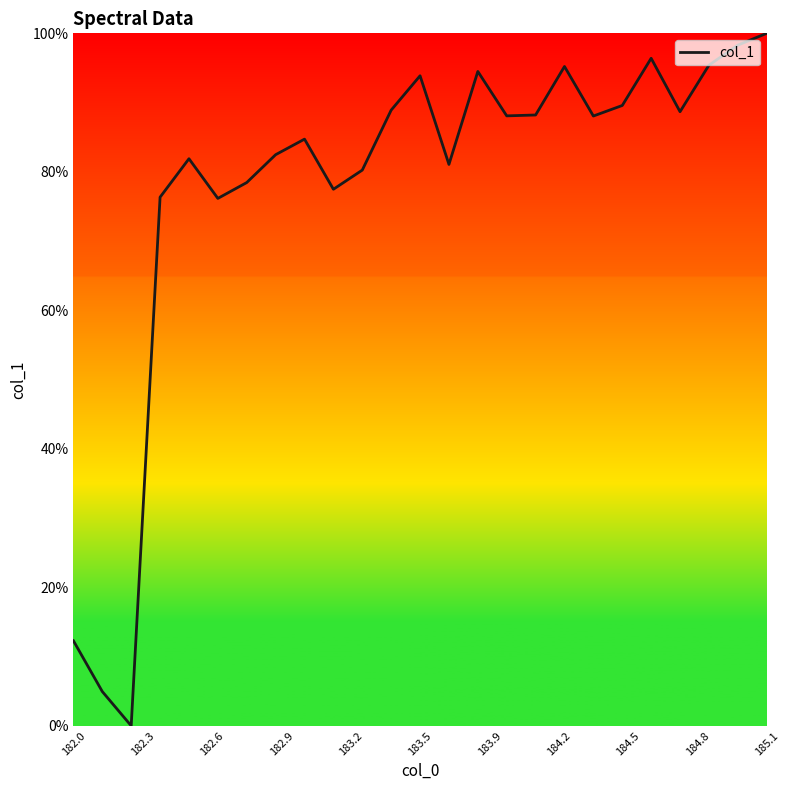

What is the difference between the maximum and minimum values?

100.0